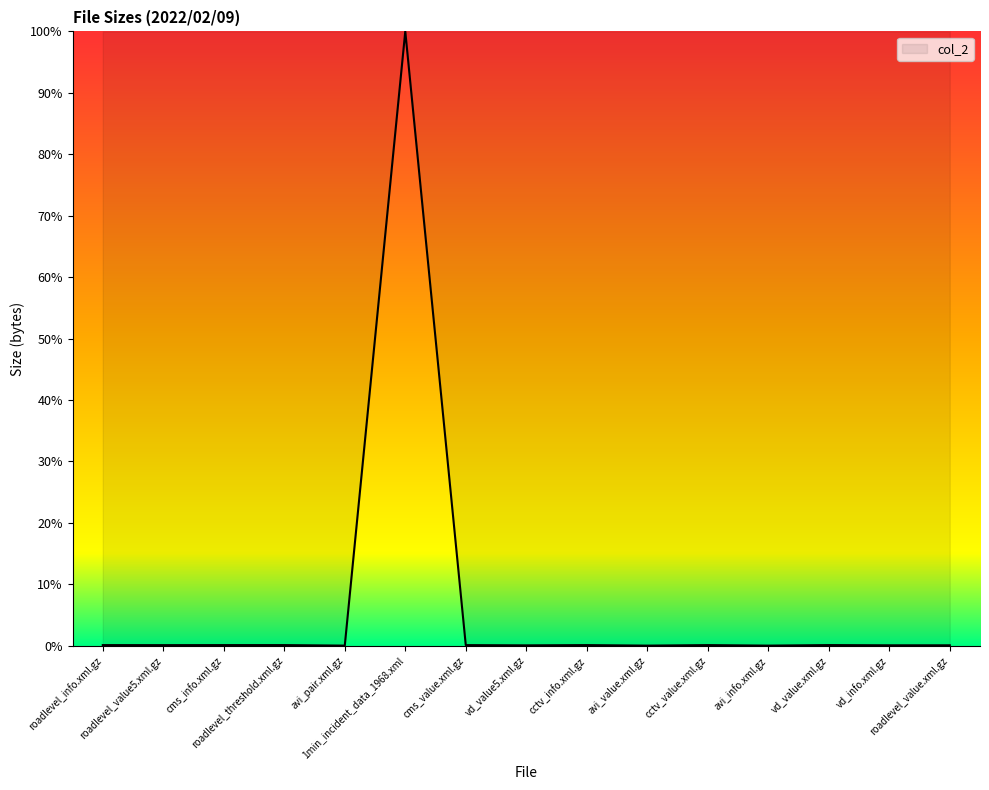

What is the greatest value displayed?

100.0